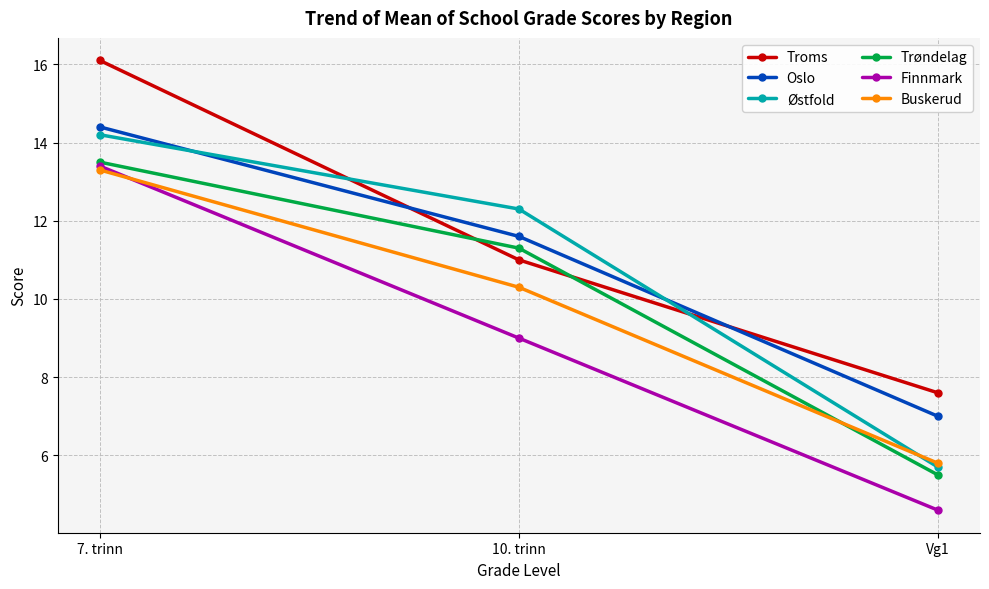

What is the value of the Finnmark point at the 1st from the left?

13.4